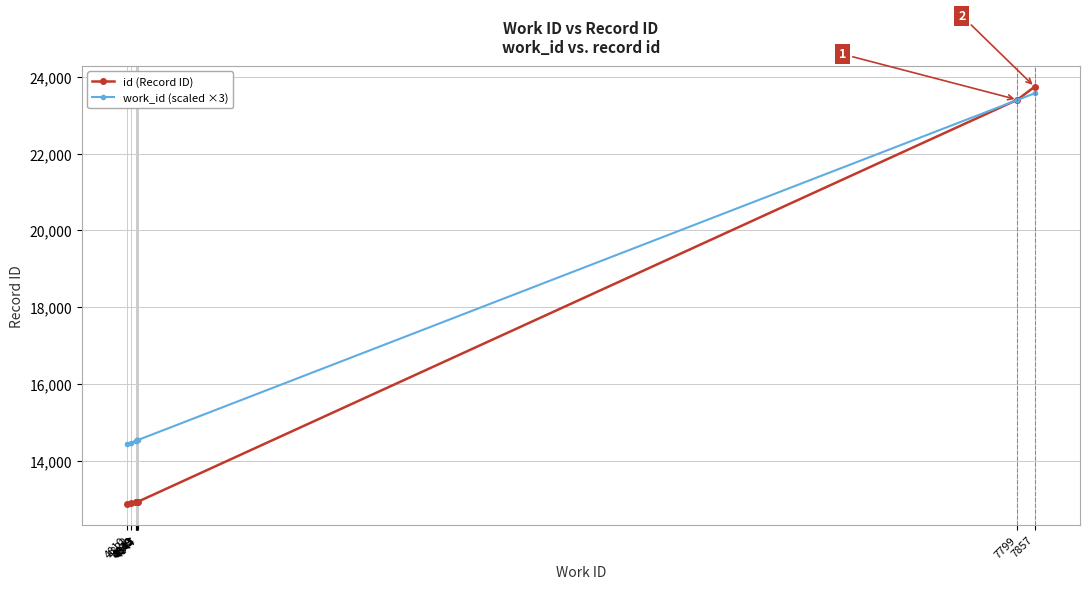

What is the difference between the maximum and minimum values in the id (Record ID) series?

10877